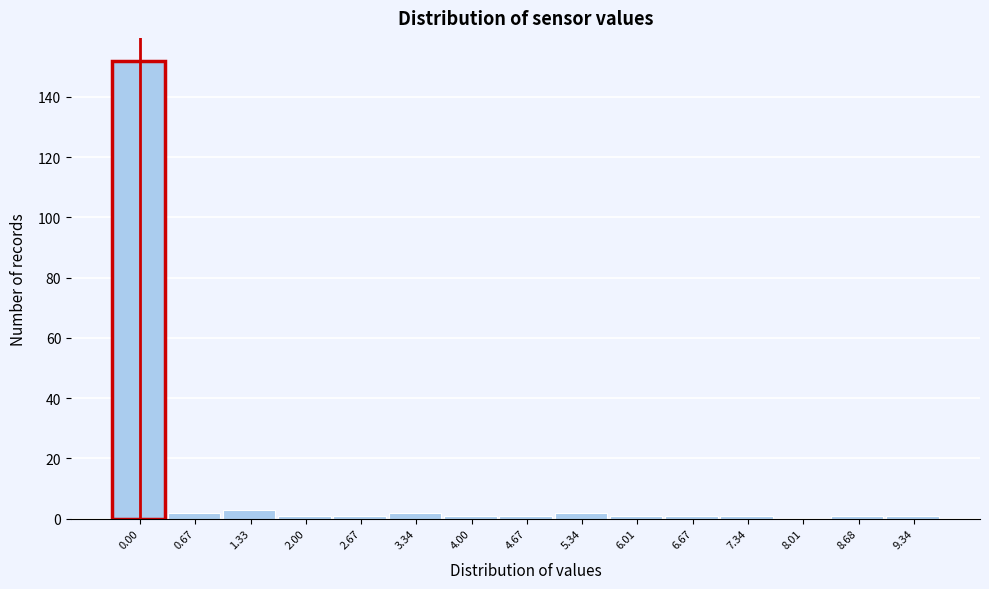

Reading left to right, what are all the values shown in this chart?

0.00=152	0.67=2	1.33=3	2.00=1	2.67=1	3.34=2	4.00=1	4.67=1	5.34=2	6.01=1	6.67=1	7.34=1	8.01=0	8.68=1	9.34=1